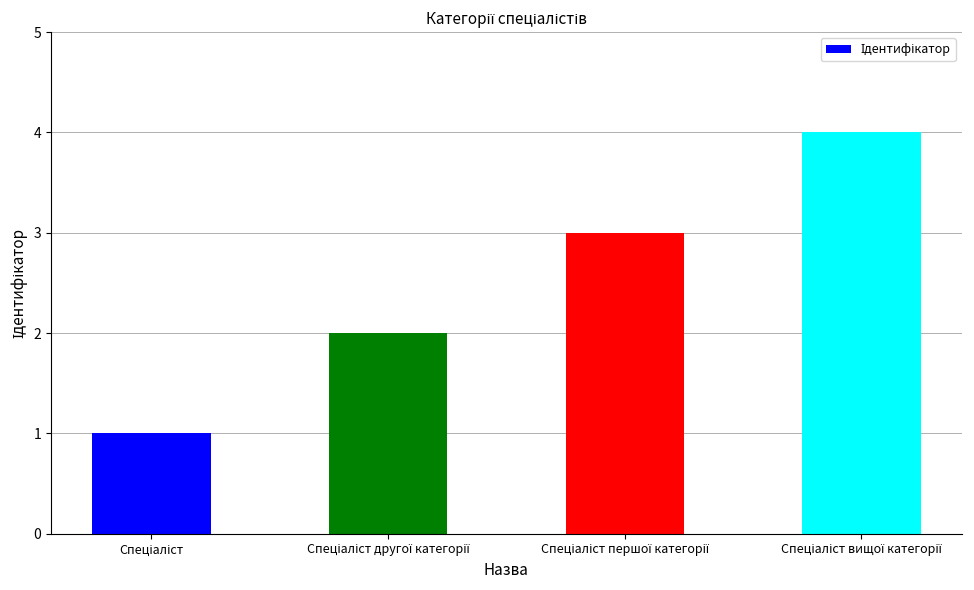

What is the maximum value shown in the chart?

4